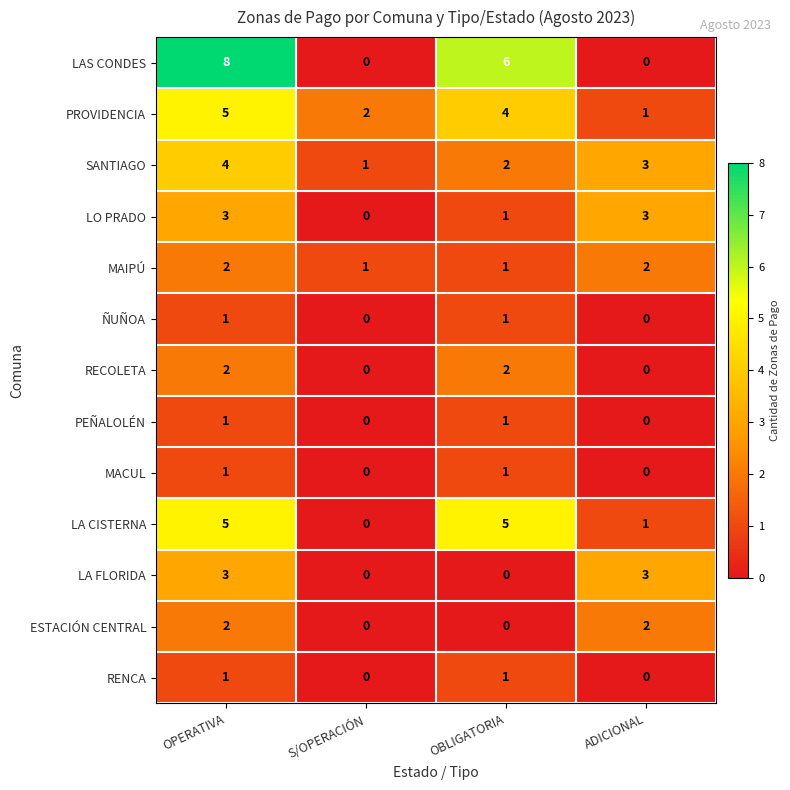

What is the sum of the PROVIDENCIA values at ADICIONAL and OBLIGATORIA?

5